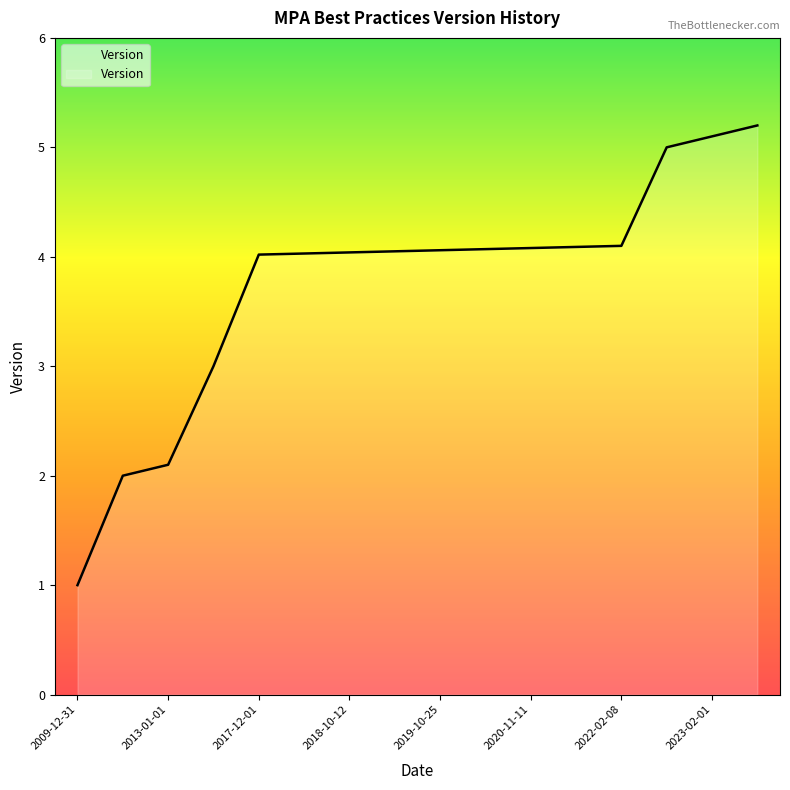

What is the minimum value shown in the chart?

1.0